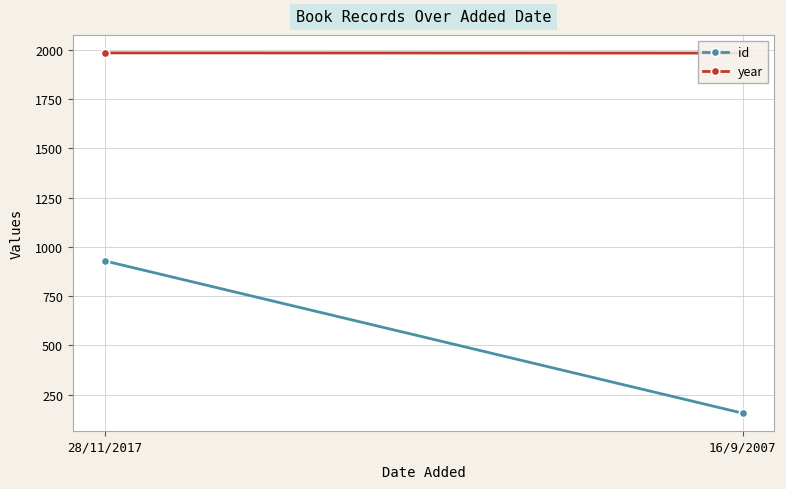

How many values in the year series are below 1985?

1